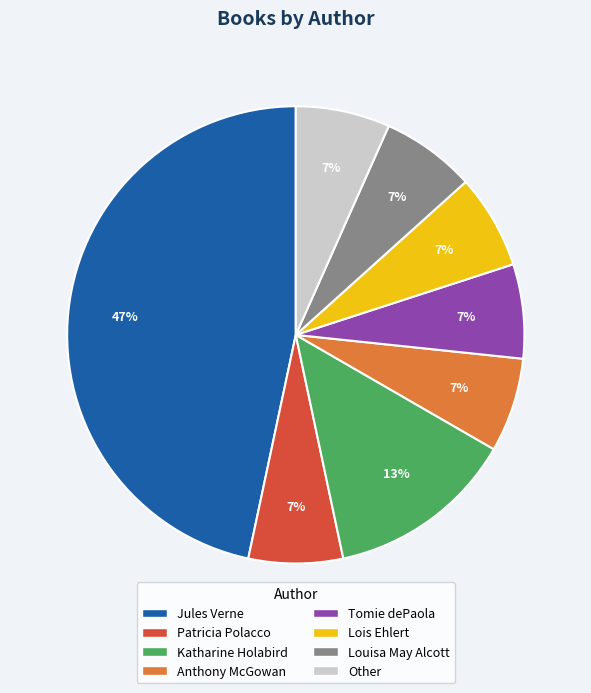

What percentage is the Katharine Holabird slice, to the nearest percent?

13%